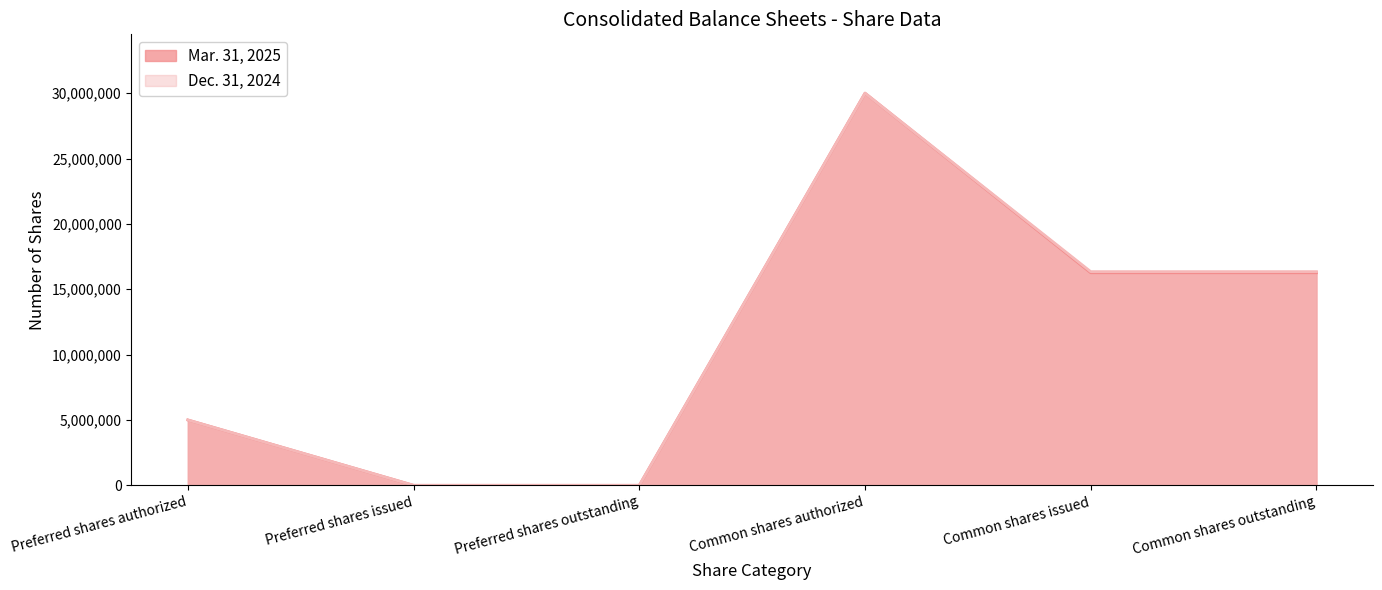

The Dec. 31, 2024 series shows 0 at Preferred shares outstanding. True or false?

True